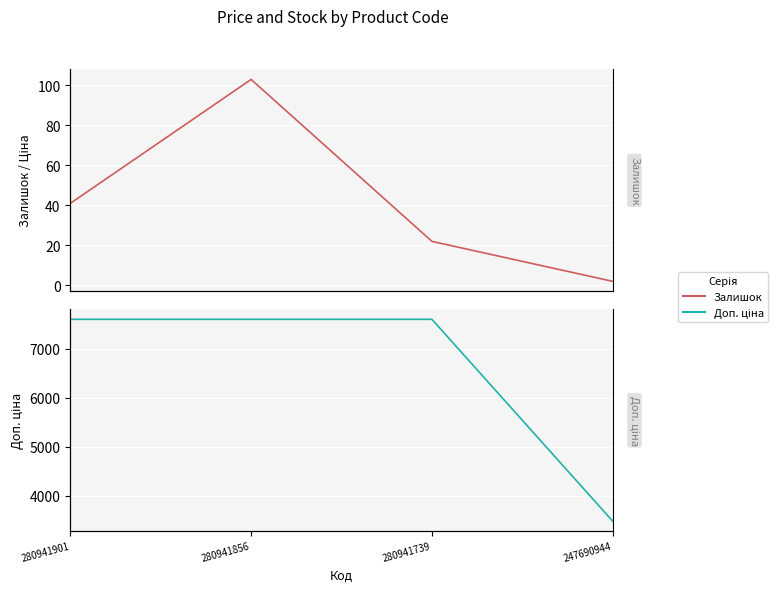

What is the value of the Залишок point at the 3rd from the left?

22.0